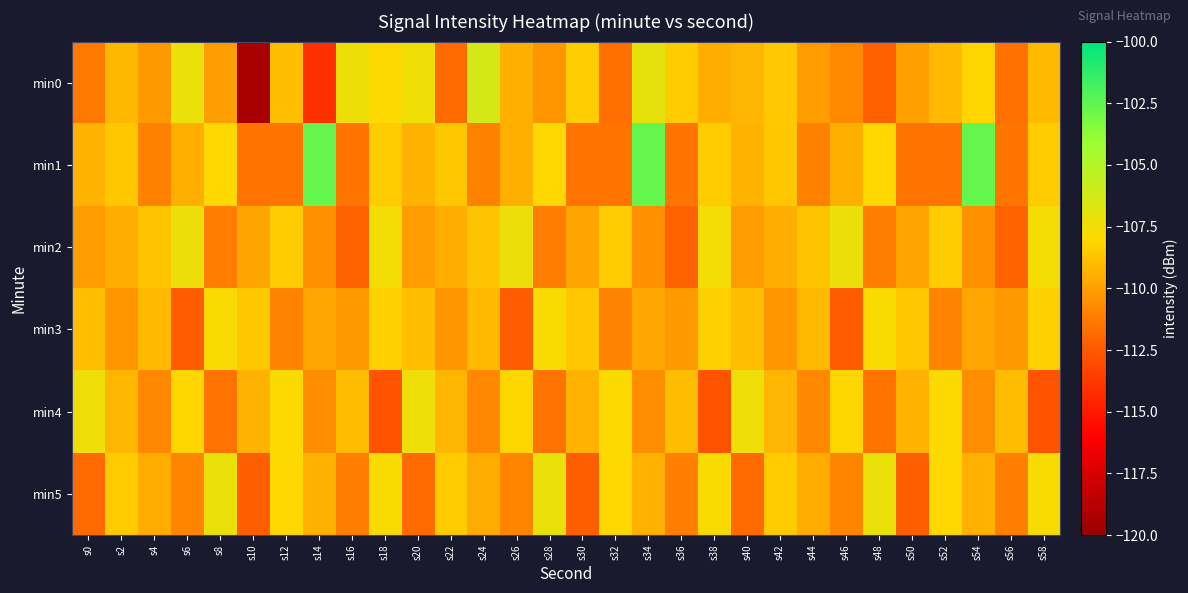

Which series has the largest total across all categories?

min1